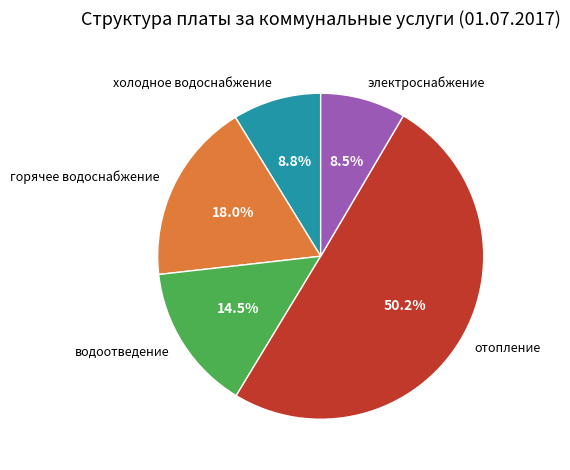

Combined, do отопление and горячее водоснабжение account for over 50%?

Yes